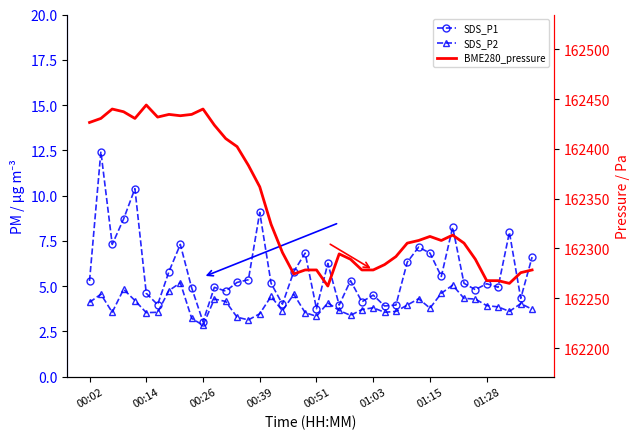

True or false: SDS_P1 and SDS_P2 intersect in this chart.

False